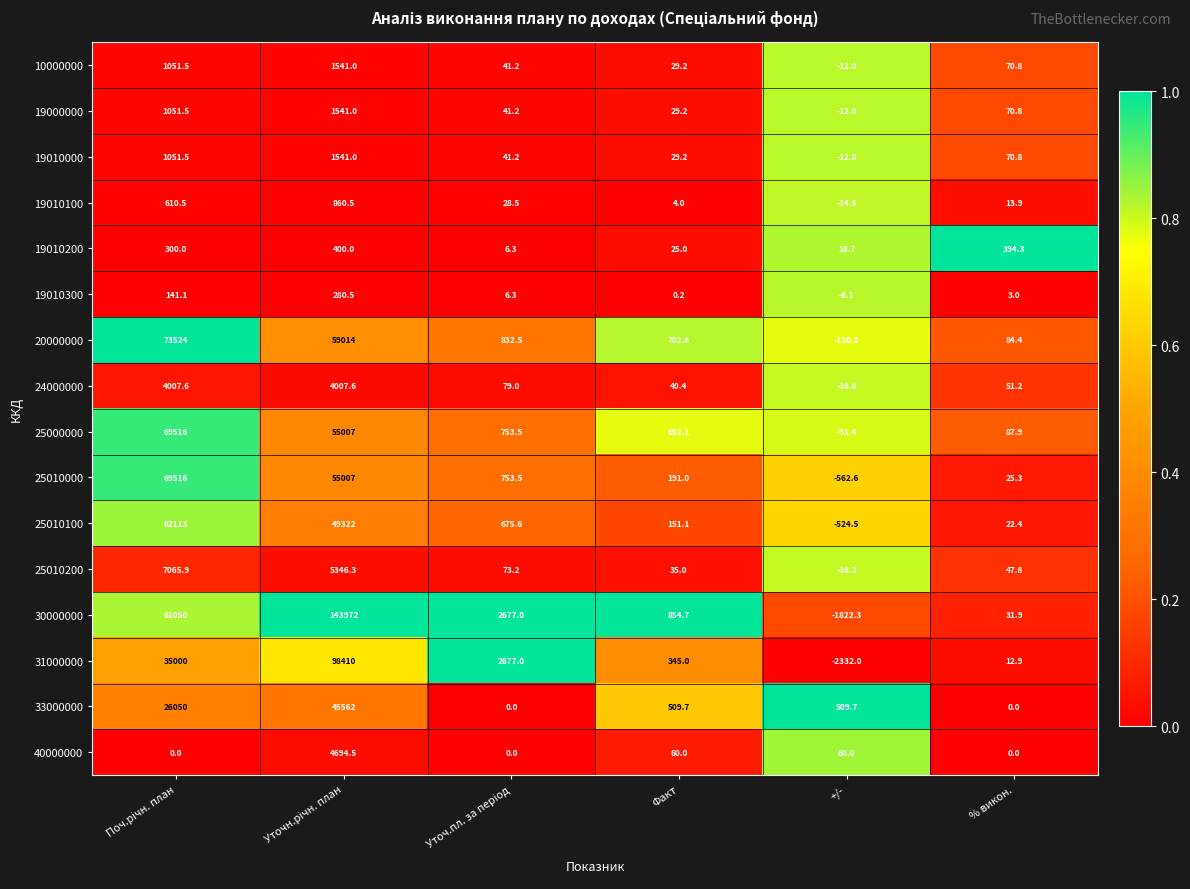

What is the average value of the 10000000 series?

453.6